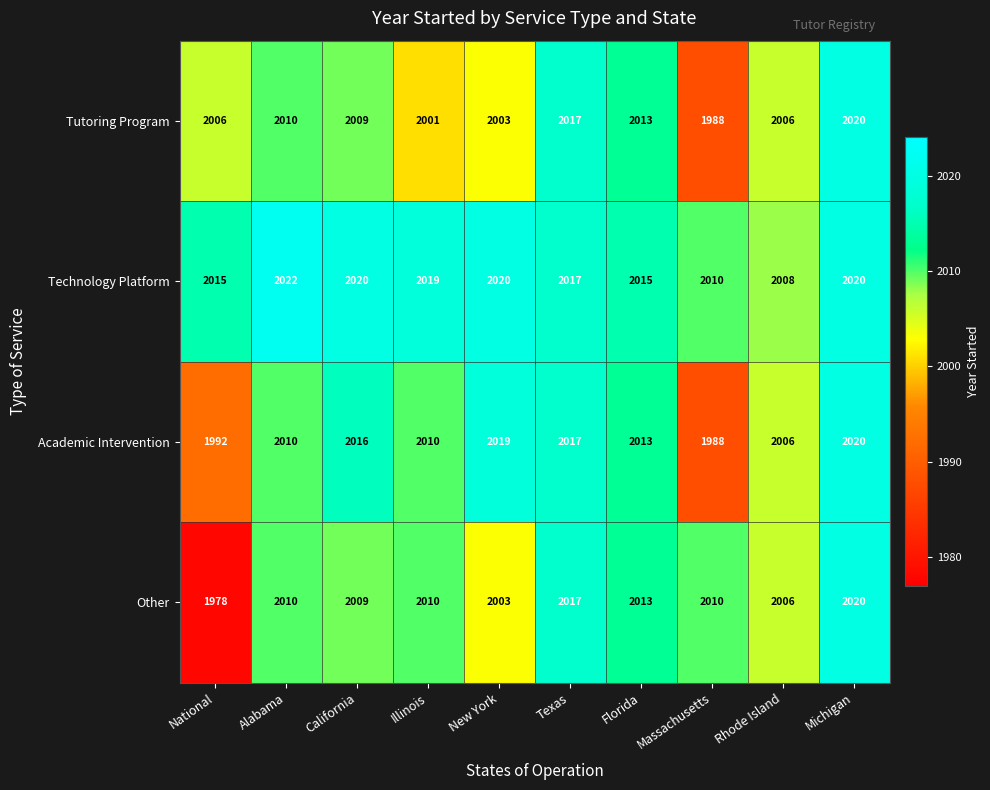

Which series has the widest spread of values?

Other